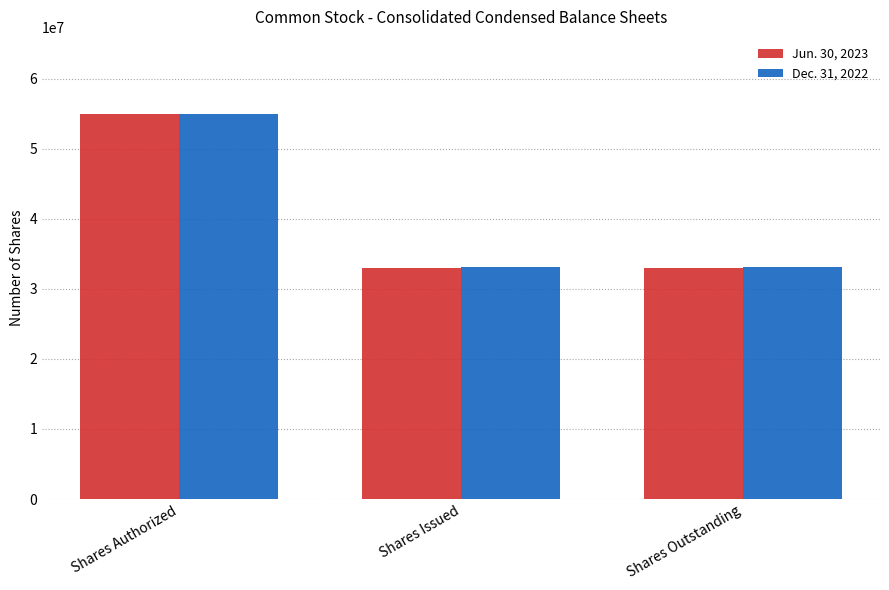

What is the maximum value for Dec. 31, 2022?

55000000